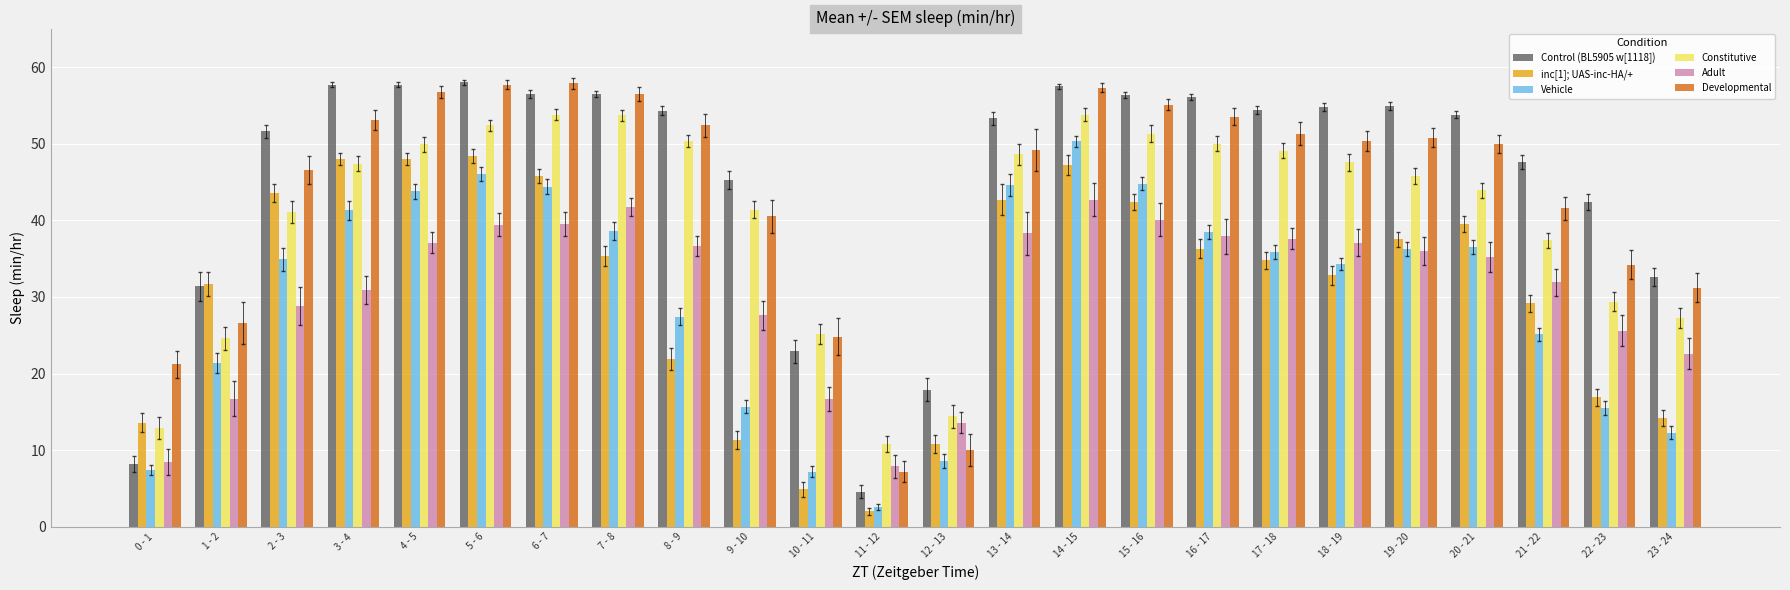

Is it true that Constitutive equals 25.5 at 12 - 13?

False